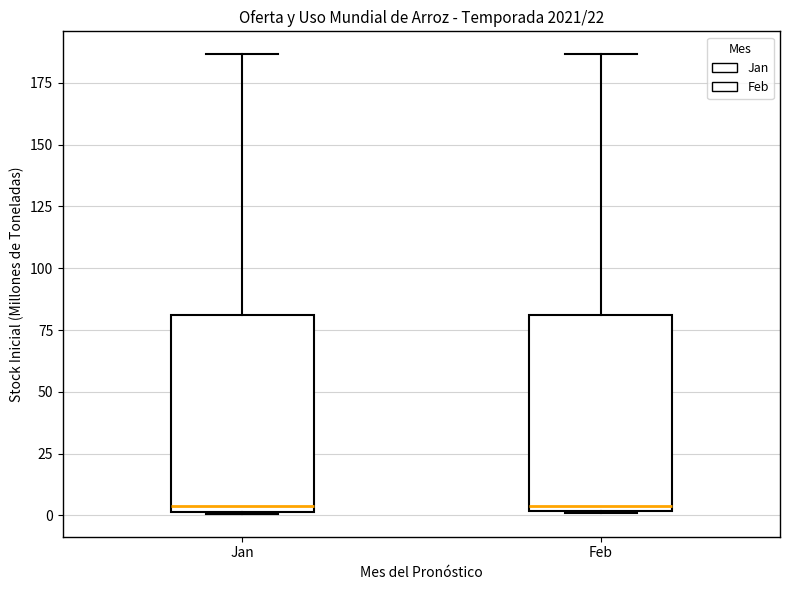

Reading left to right, transcribe this box plot: for each box, give where its median line is, the range the box spans, and where its two whiskers end, as read against the y-axis. The values are not printed on the chart, so give them approximately, as read against the axis.

Jan: median 5, box 0 to 80, whiskers 0 to 185
Feb: median 5, box 0 to 80, whiskers 0 to 185